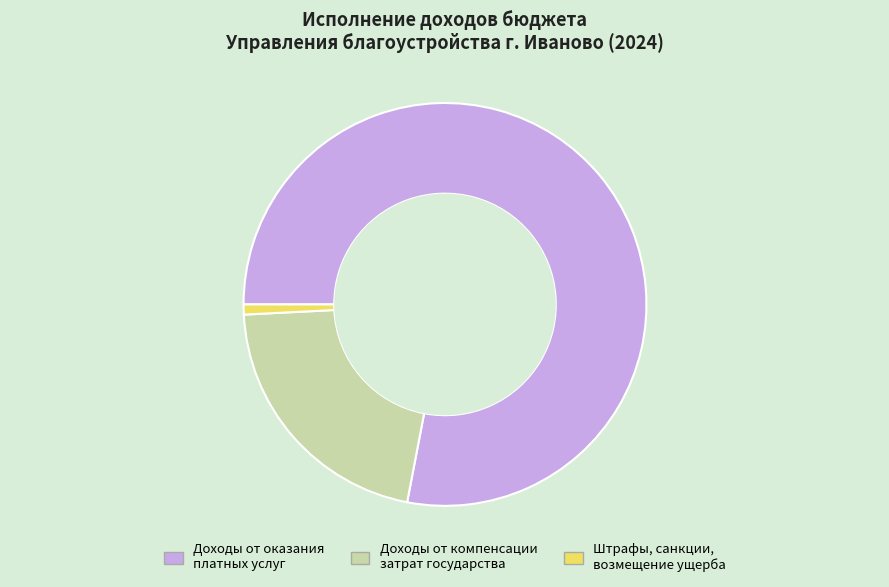

How many segments does this pie chart have?

3